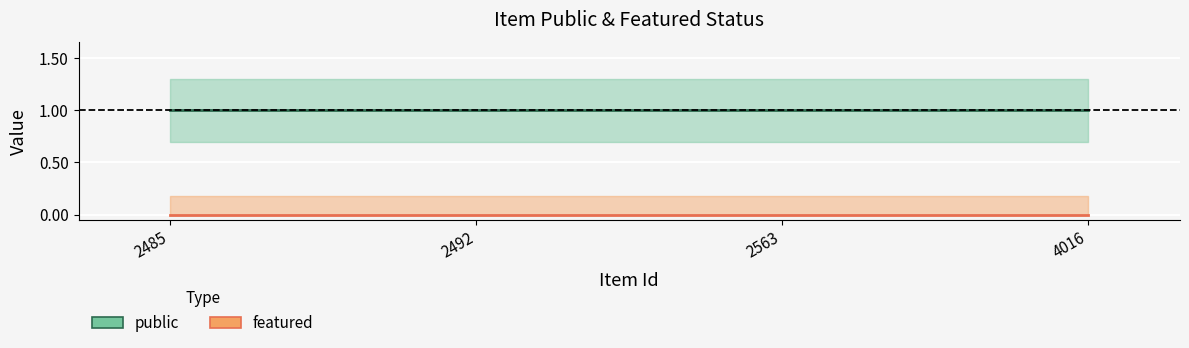

What is the lowest value of the public series?

1